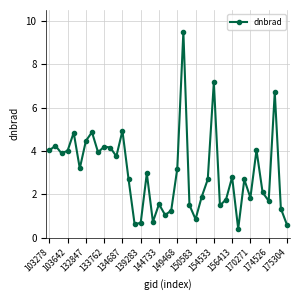

How many series are shown in this chart?

1